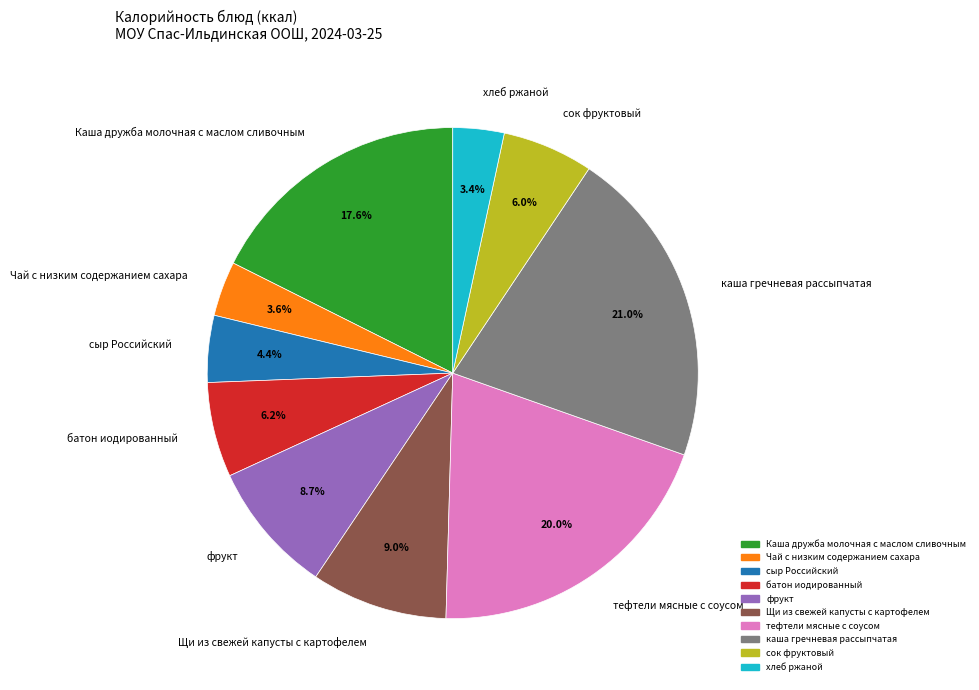

Between фрукт and батон иодированный, which is larger?

фрукт